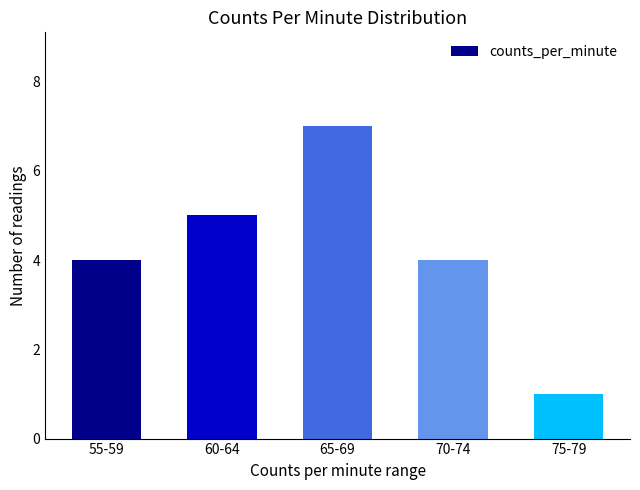

What is the sum of the values at 75-79 and 70-74?

5